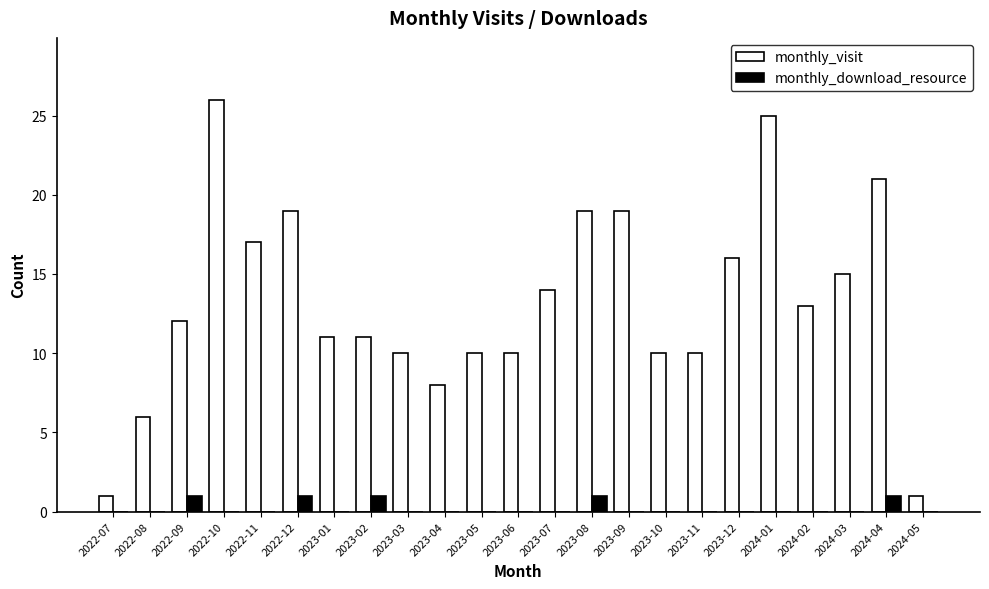

Reading left to right, what are all the values shown in this chart?

monthly_visit: 2022-07=1	2022-08=6	2022-09=12	2022-10=26	2022-11=17	2022-12=19	2023-01=11	2023-02=11	2023-03=10	2023-04=8	2023-05=10	2023-06=10	2023-07=14	2023-08=19	2023-09=19	2023-10=10	2023-11=10	2023-12=16	2024-01=25	2024-02=13	2024-03=15	2024-04=21	2024-05=1
monthly_download_resource: 2022-07=0	2022-08=0	2022-09=1	2022-10=0	2022-11=0	2022-12=1	2023-01=0	2023-02=1	2023-03=0	2023-04=0	2023-05=0	2023-06=0	2023-07=0	2023-08=1	2023-09=0	2023-10=0	2023-11=0	2023-12=0	2024-01=0	2024-02=0	2024-03=0	2024-04=1	2024-05=0